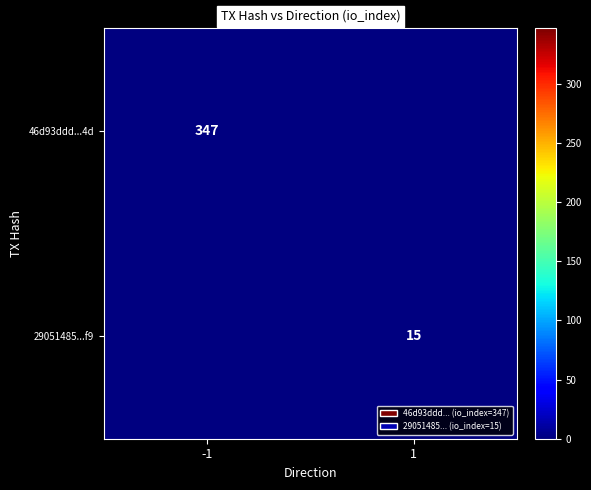

The value of 29051485...f9 at 1 is 20.1. True or false?

False